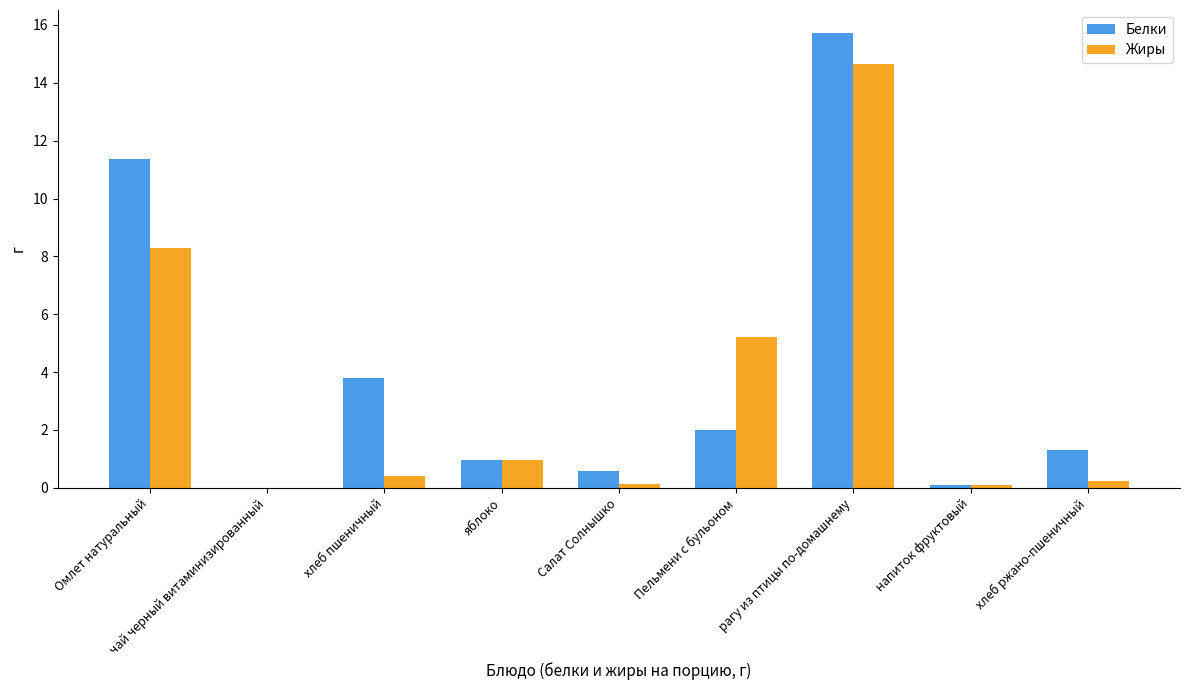

What is the sum of all Жиры values?

30.0